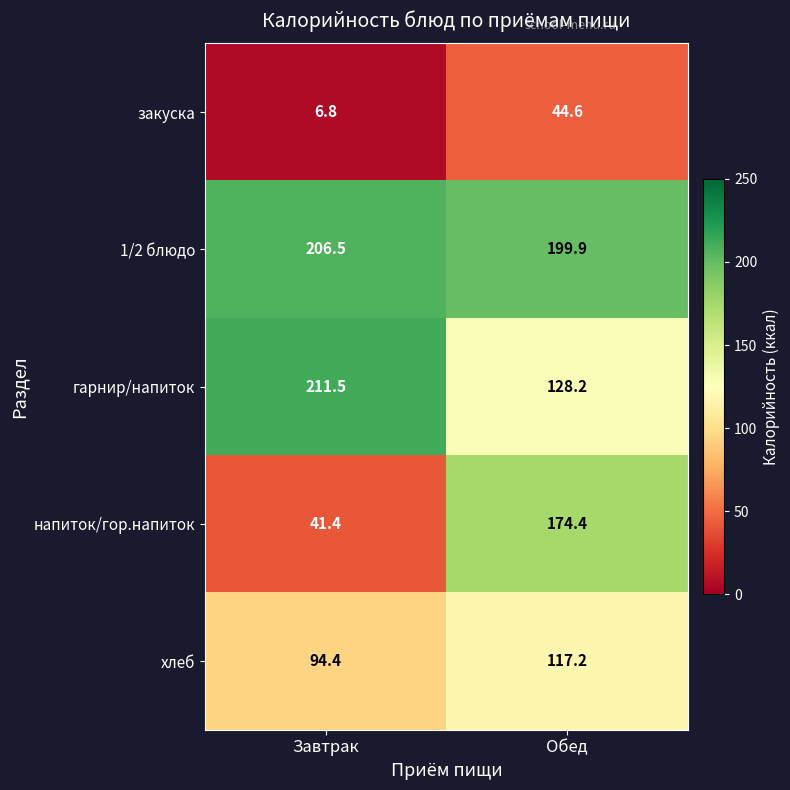

Count the number of categories in the chart.

2